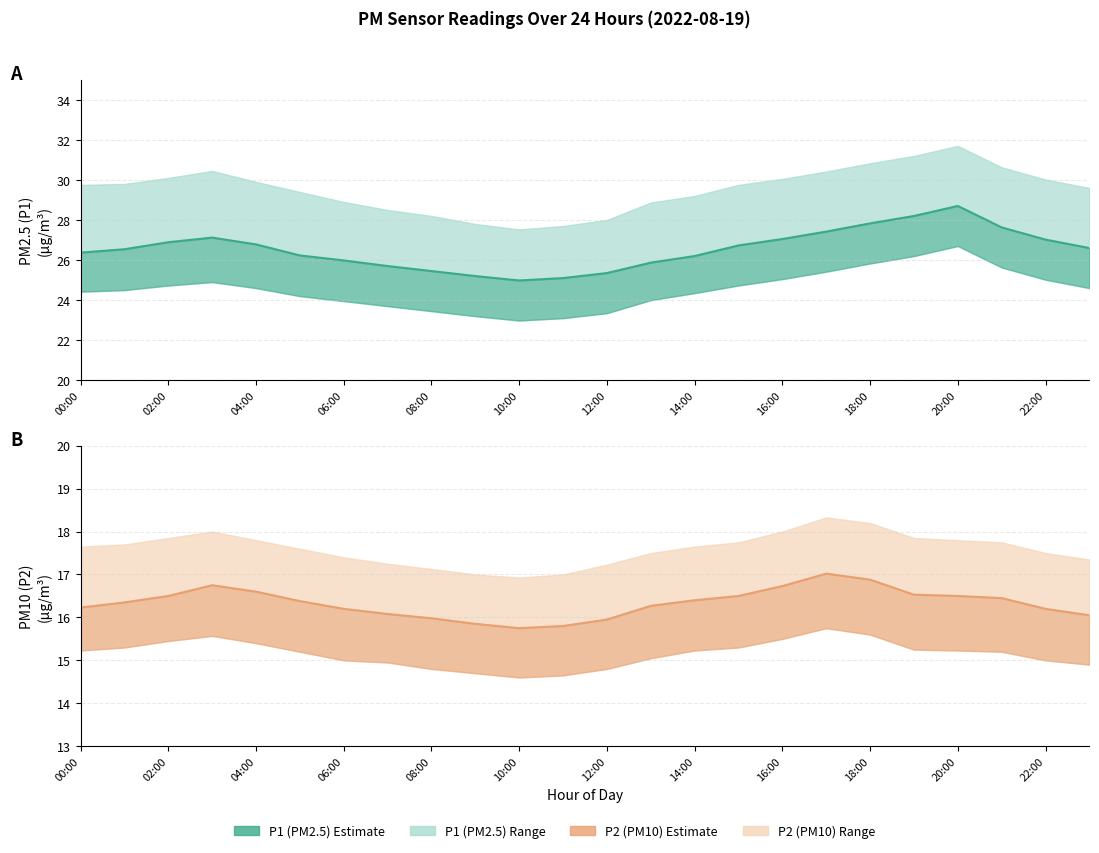

What is the difference between the maximum and minimum values in the P1 (PM2.5) estimate series?

3.7